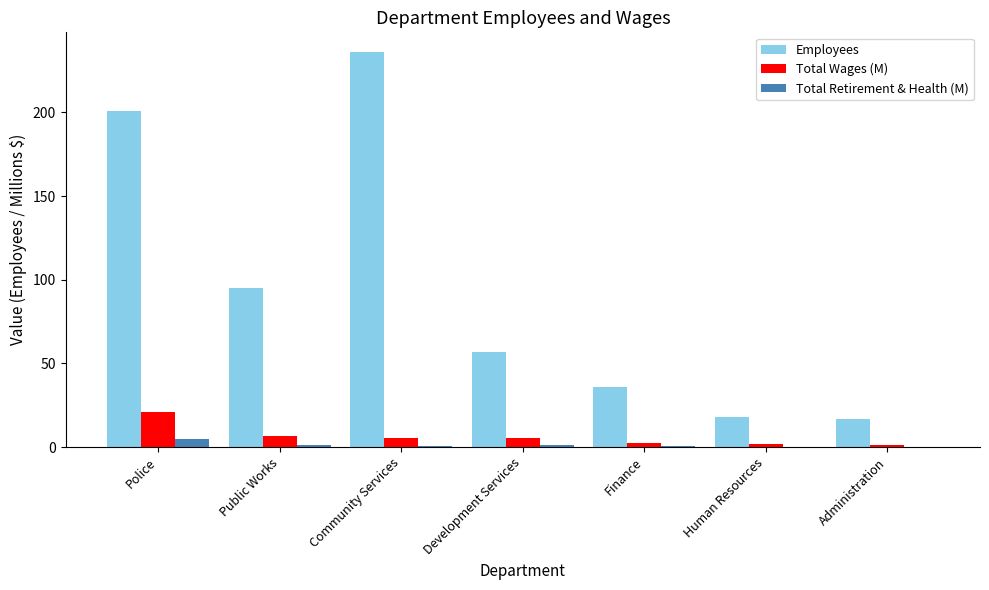

How many data points does each series have?

7